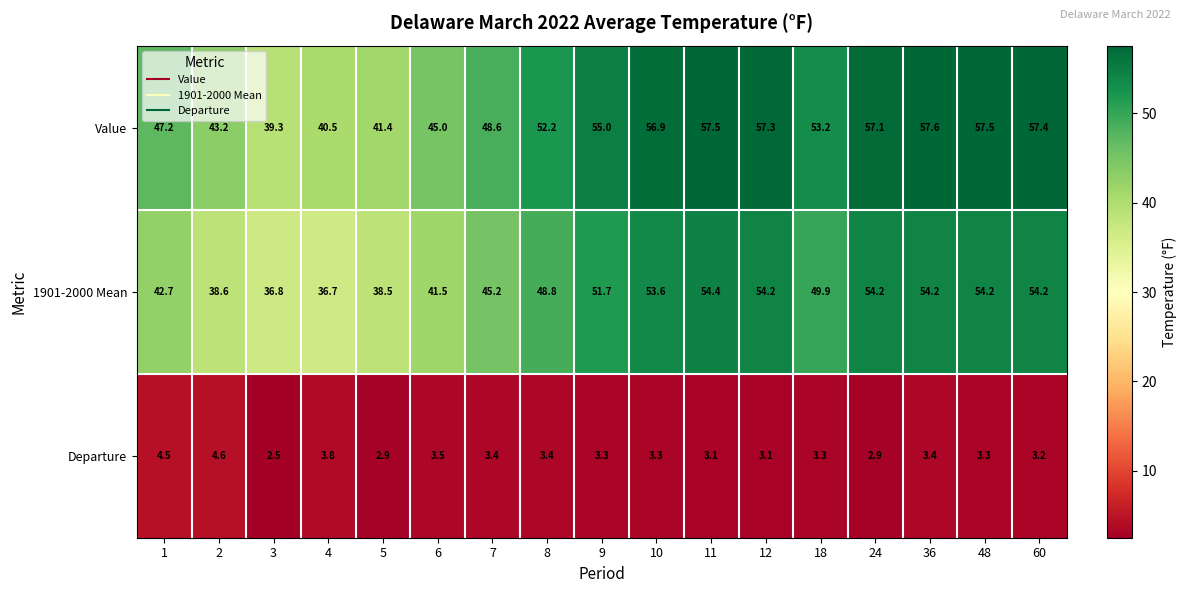

True or false: Value has a value of 52.2 at 8.

True